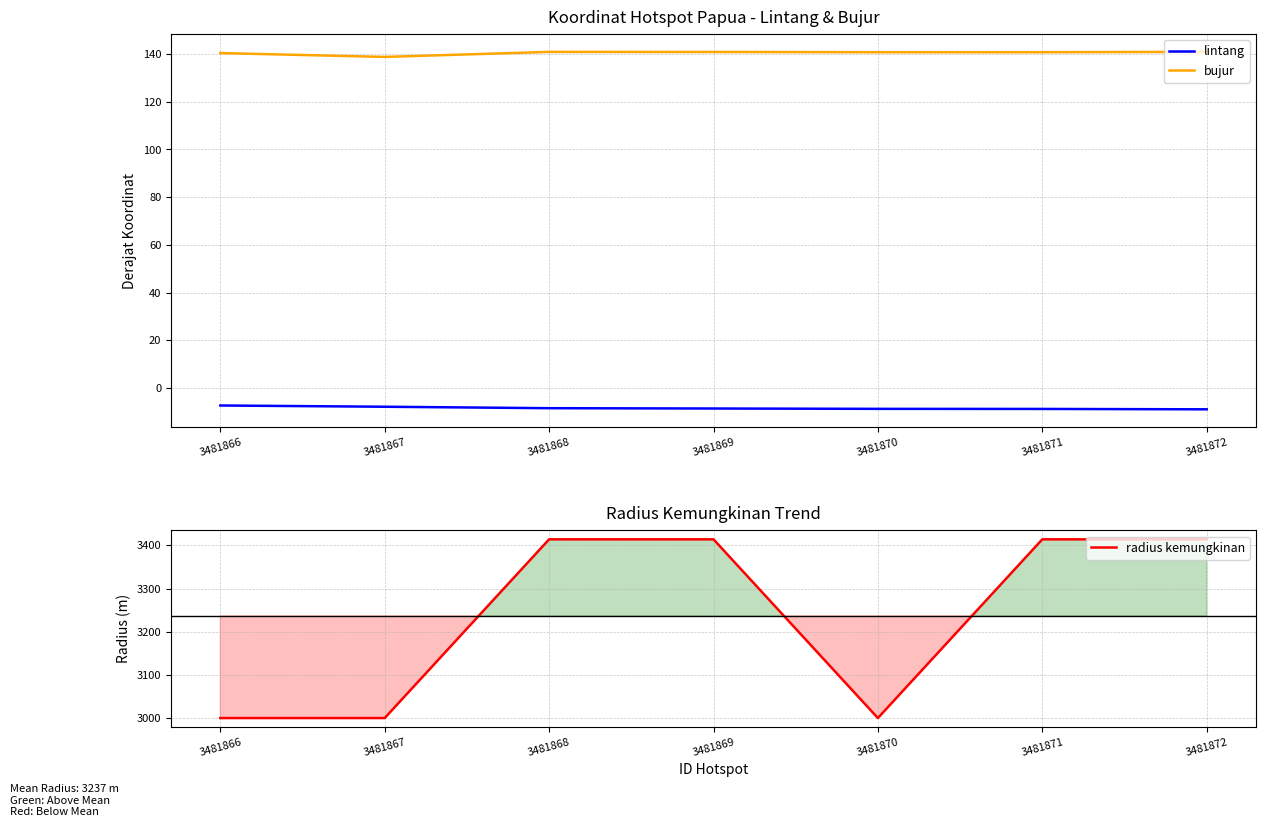

What is the difference between the highest and lowest values at 3481871?

3422.8